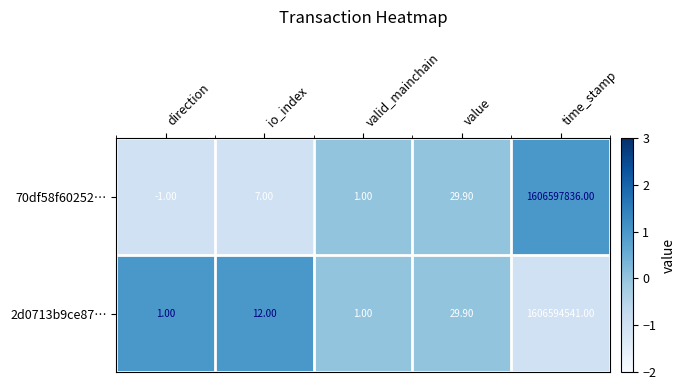

At which label does 70df58f60252… reach its minimum?

direction